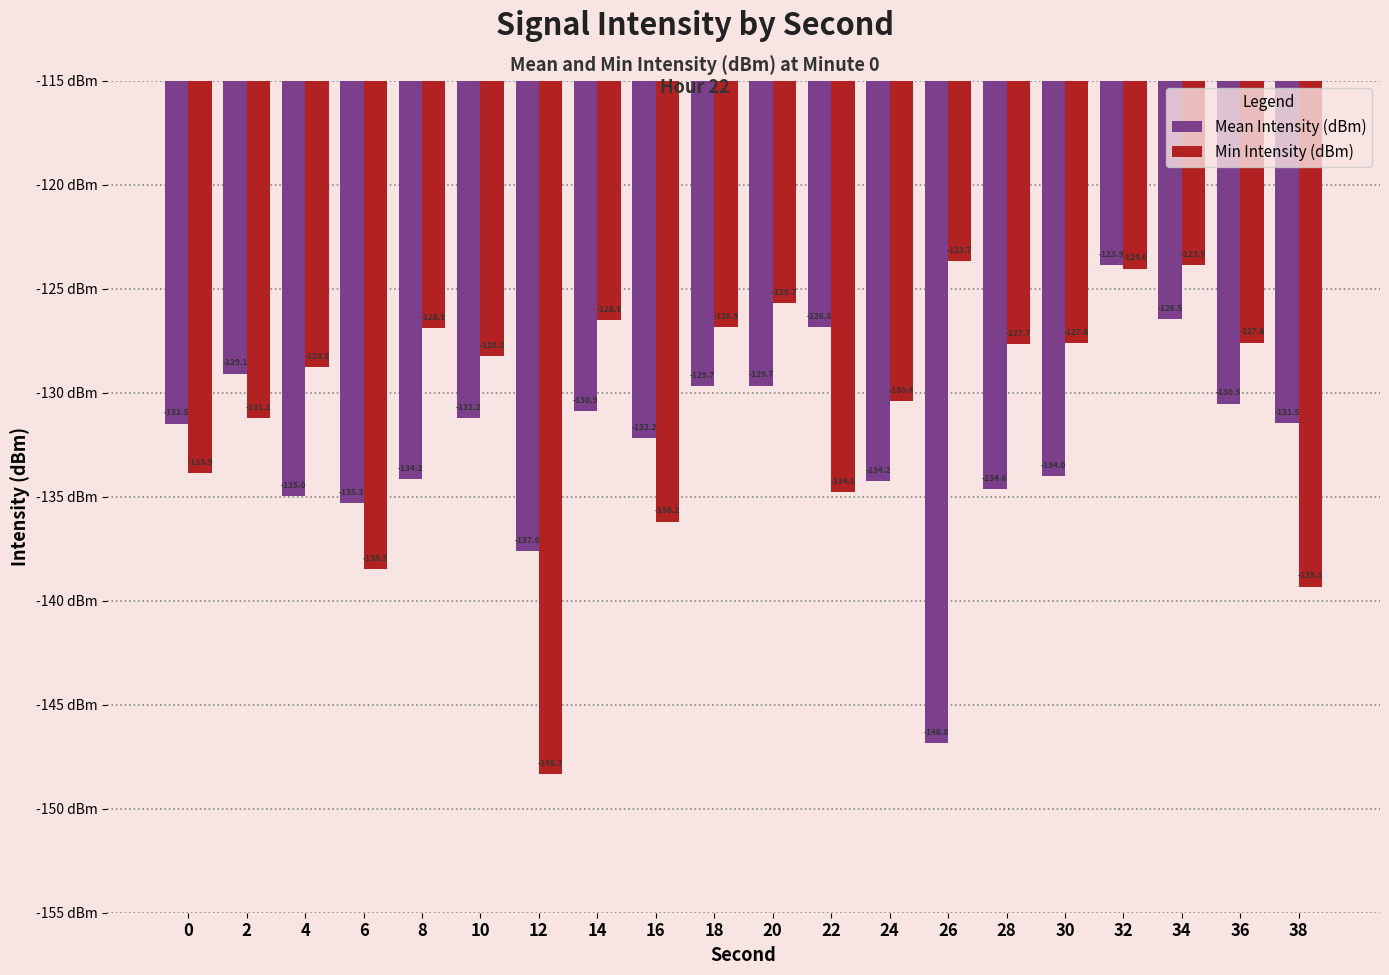

Does the chart contain stacked bars?

No